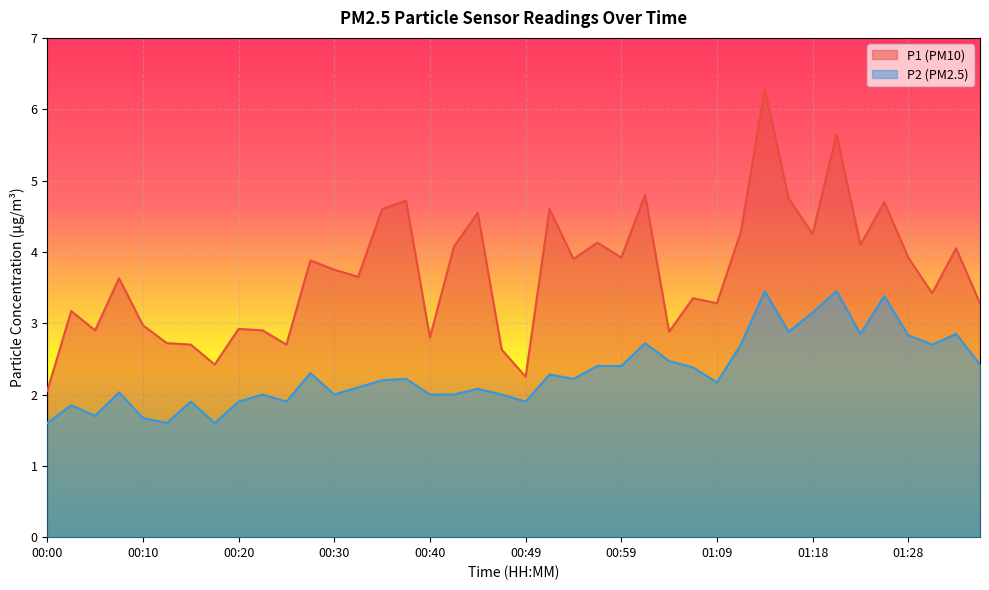

True or false: P2 and P1 cross at least once.

False